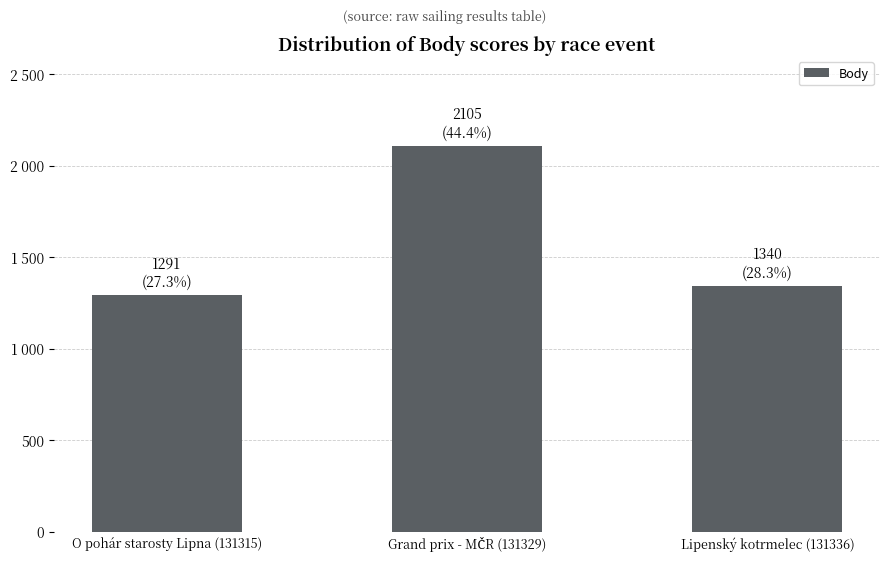

The value at Lipenský kotrmelec (131336) is 2048. True or false?

False